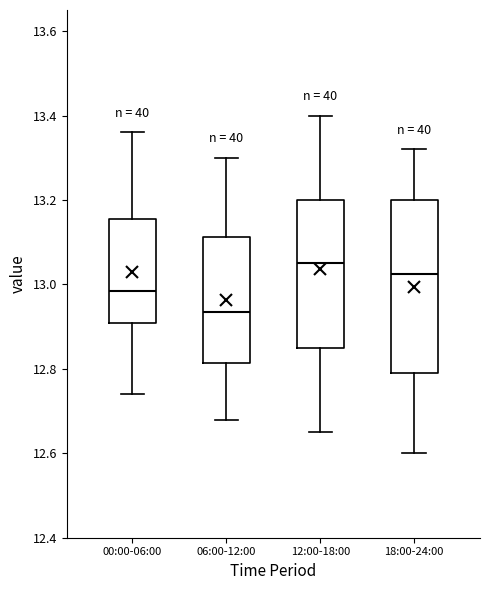

Comparing the boxes themselves (not the whiskers), which one is the tallest?

18:00-24:00